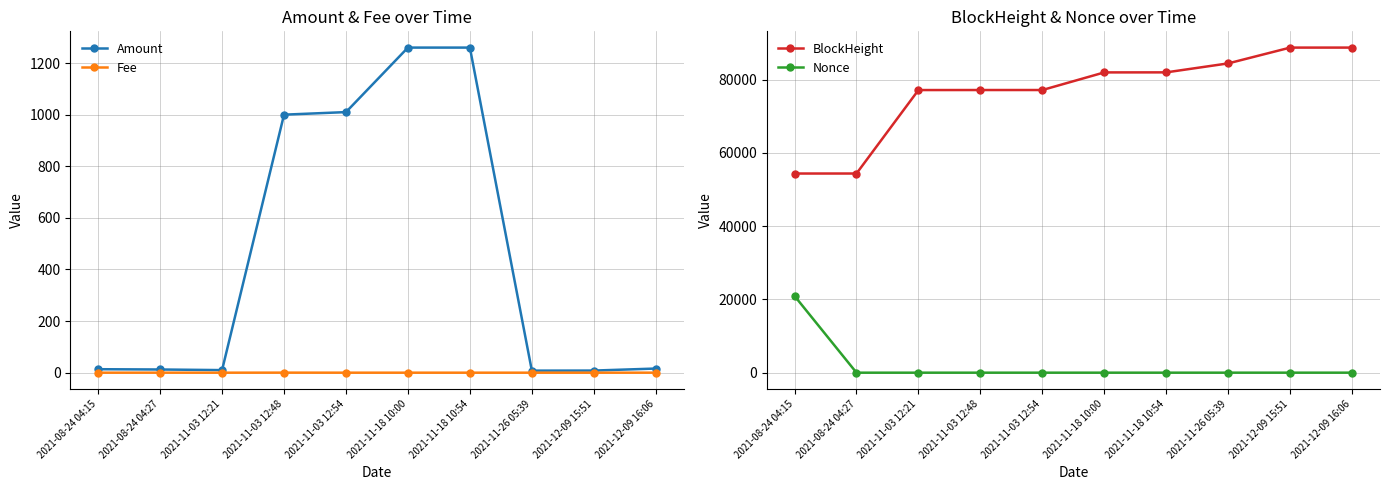

Where is the first local minimum for Amount?

2021-11-03 12:21